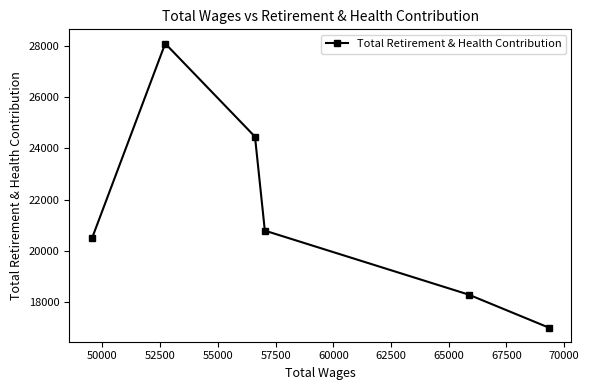

Count the number of categories in the chart.

6